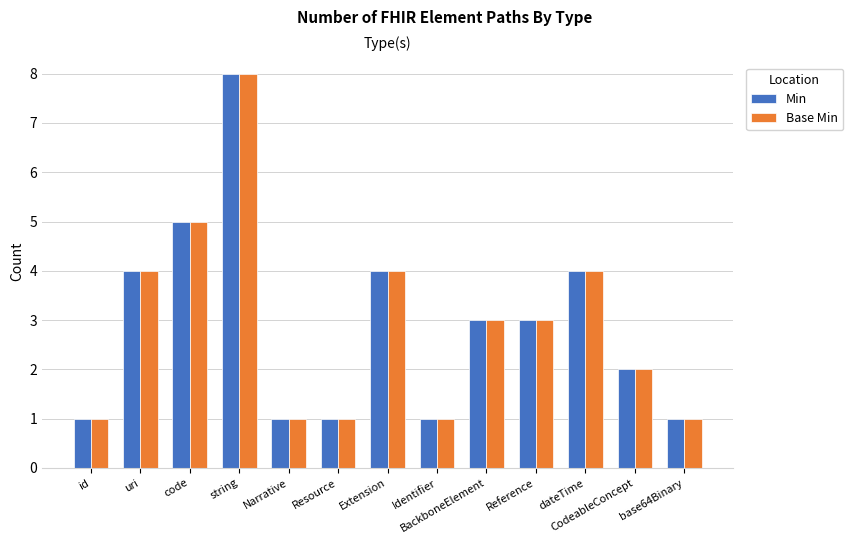

What is the sum of the Base Min values at CodeableConcept and dateTime?

6